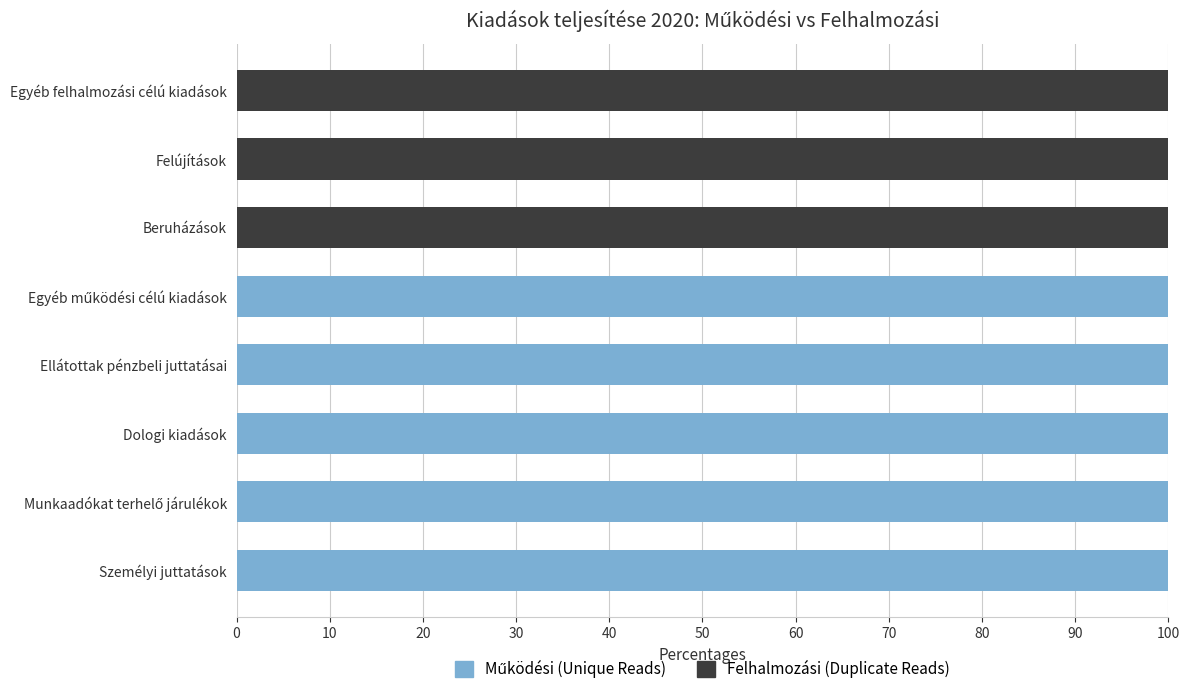

What is the total value across all series at Személyi juttatások?

100